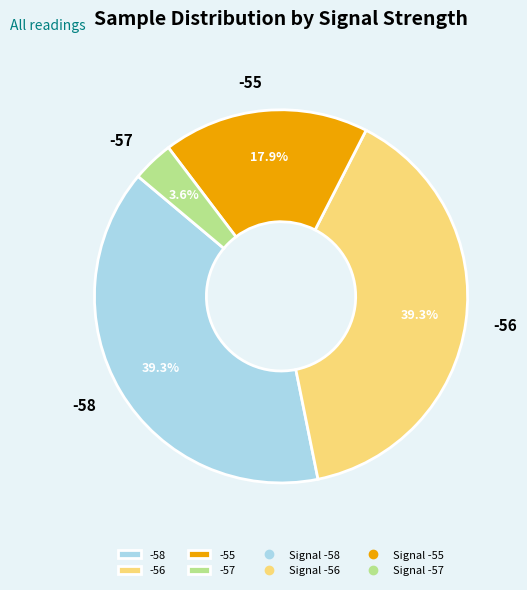

How many segments does this pie chart have?

4